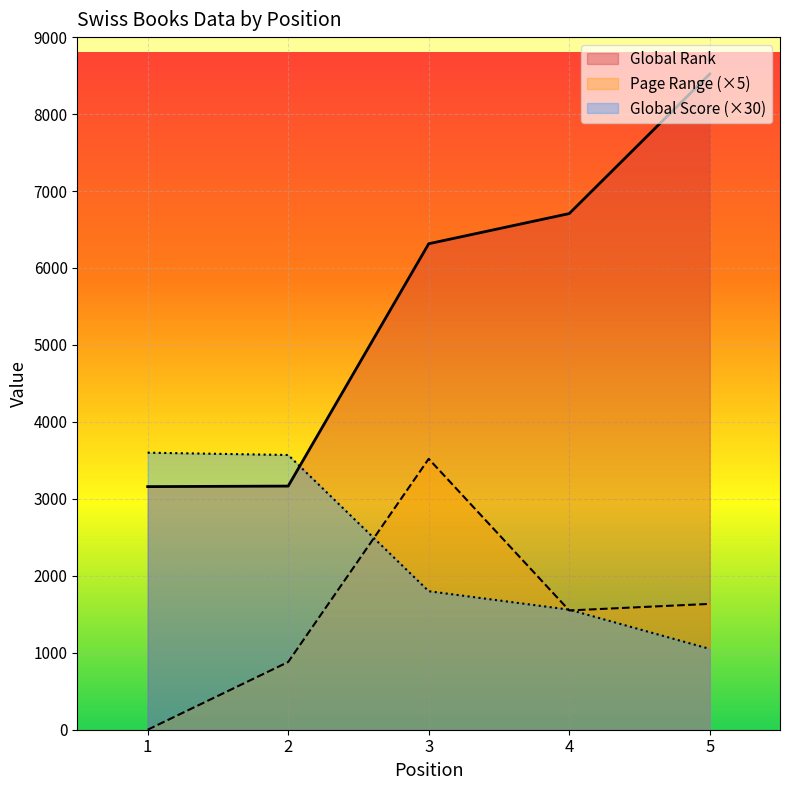

Is the value of Page Range at 1 greater than the value of Global Score at 5?

No